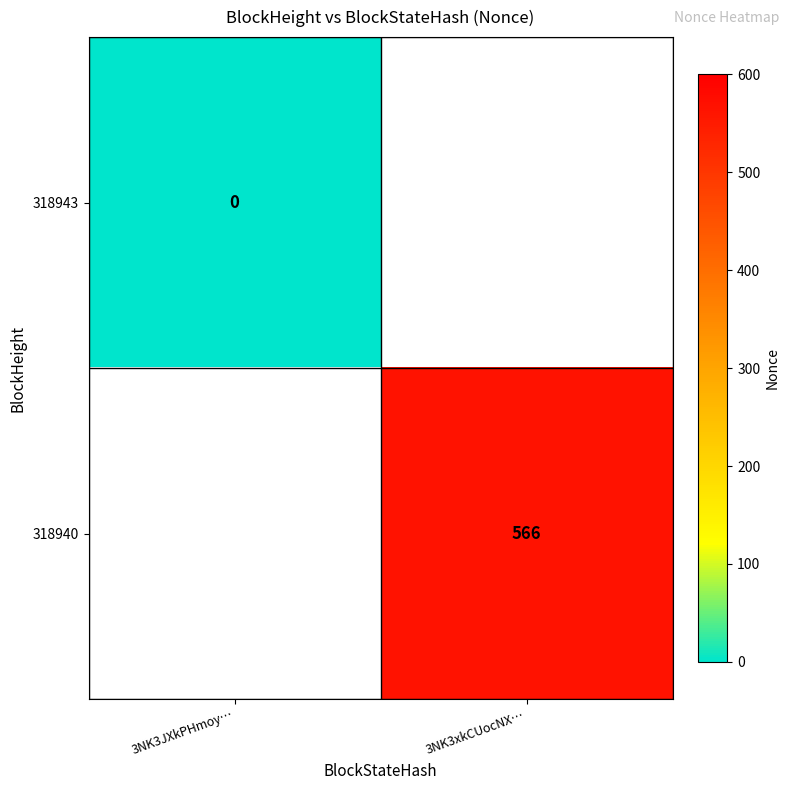

The 318940 series shows 278 at 3NK3xkCUocNX…. True or false?

False